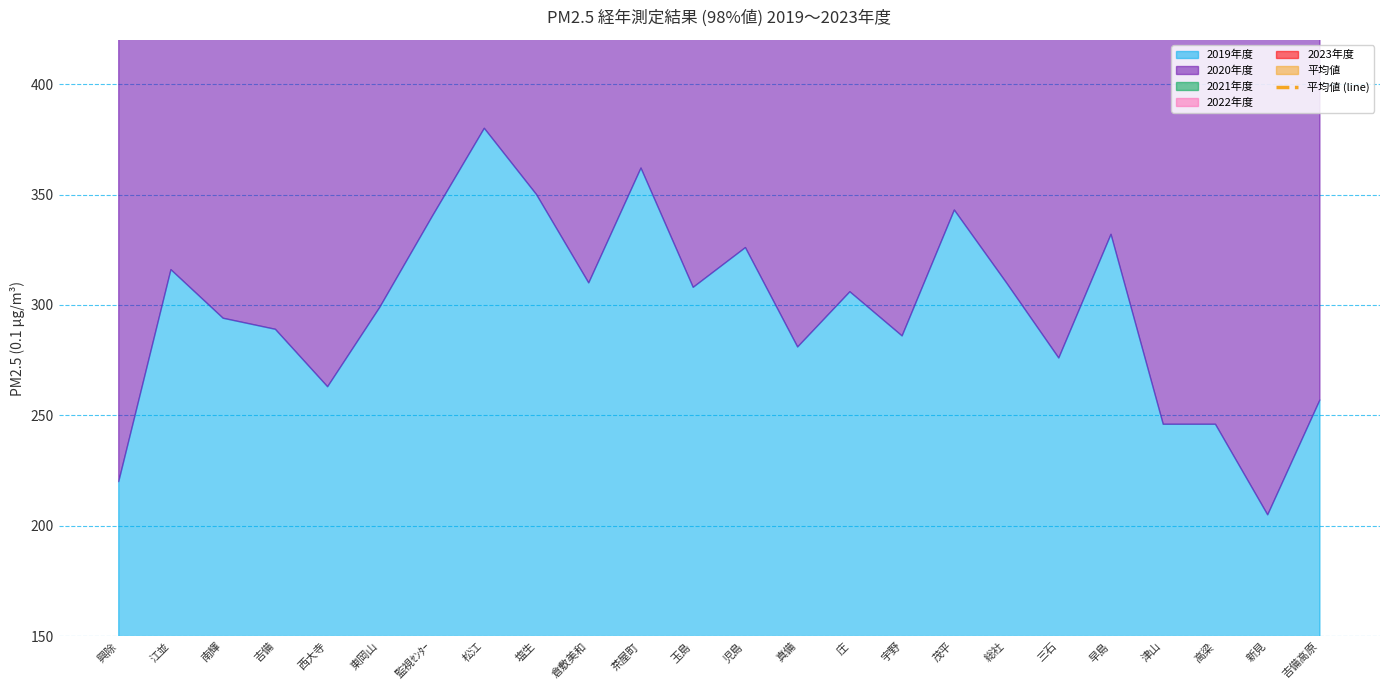

Which category has the highest value across all series?

松江